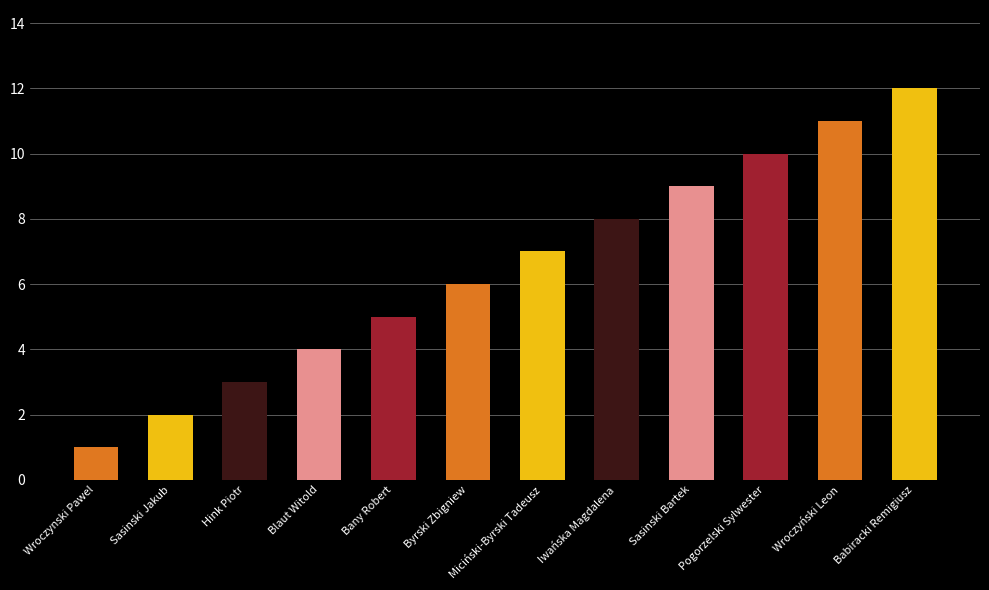

The chart shows a value of 2 at Hink Piotr. True or false?

False